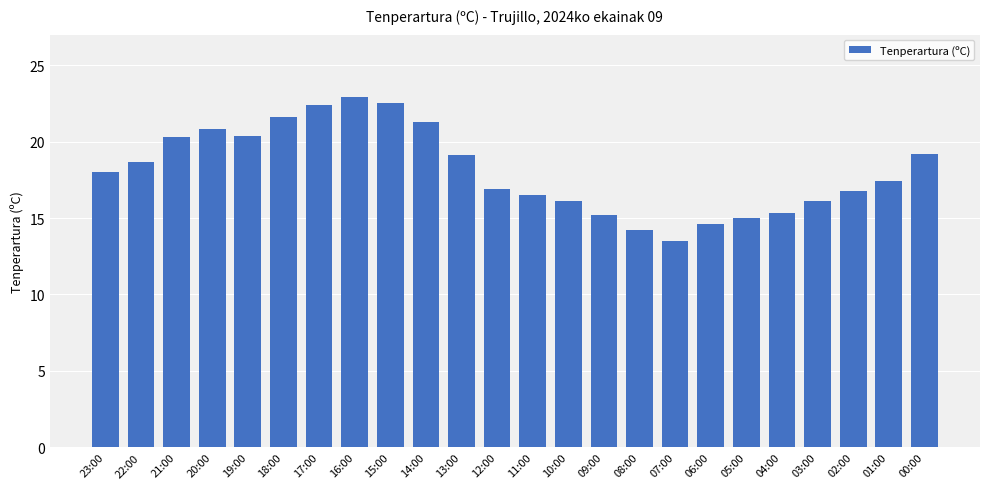

The value at 01:00 is 17.4. True or false?

True